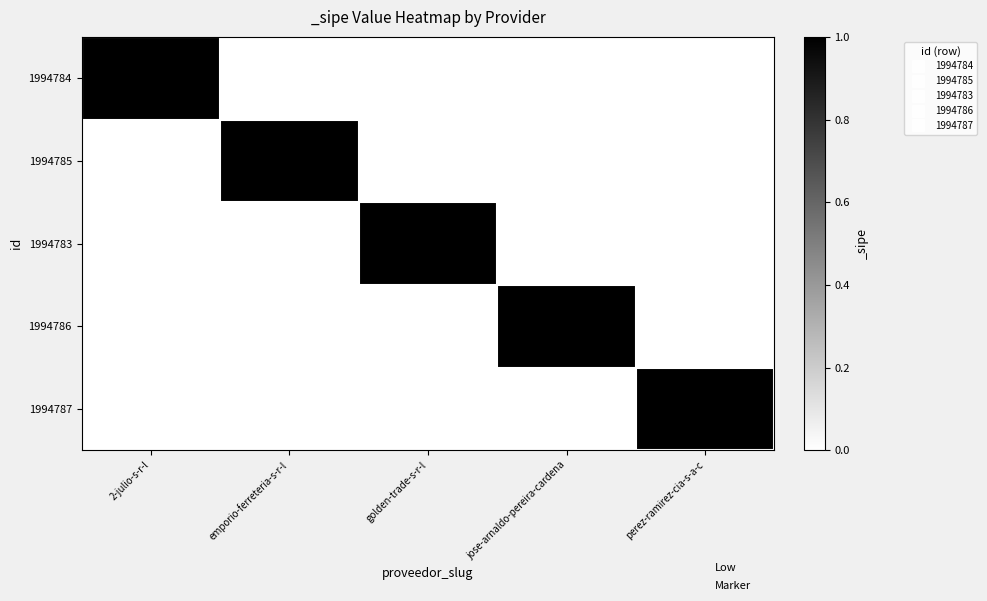

Which has a higher value, golden-trade-s-r-l or jose-arnaldo-pereira-cardena?

golden-trade-s-r-l